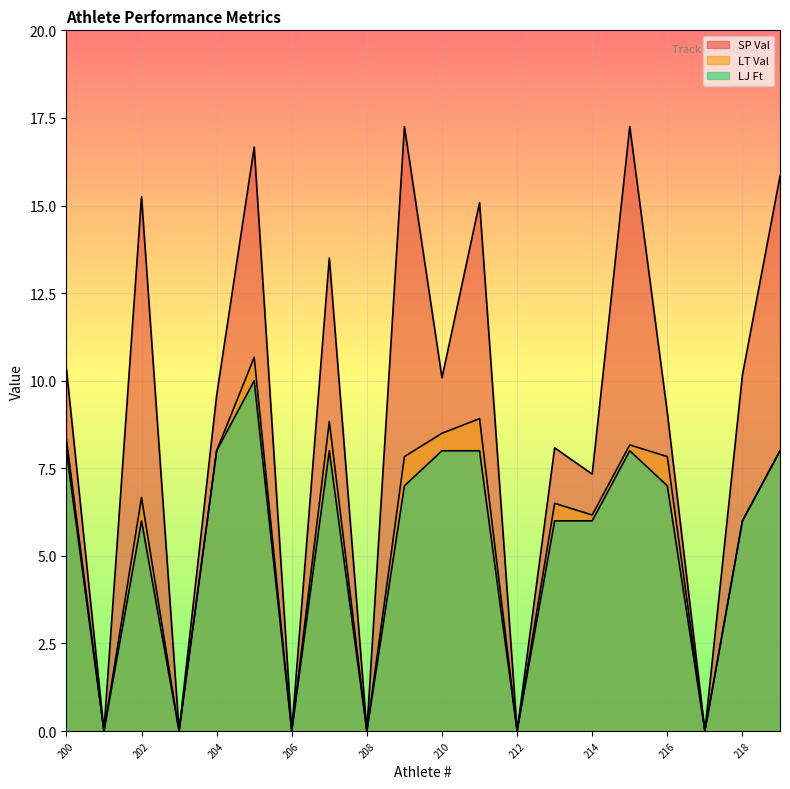

Count the number of data series in this chart.

3